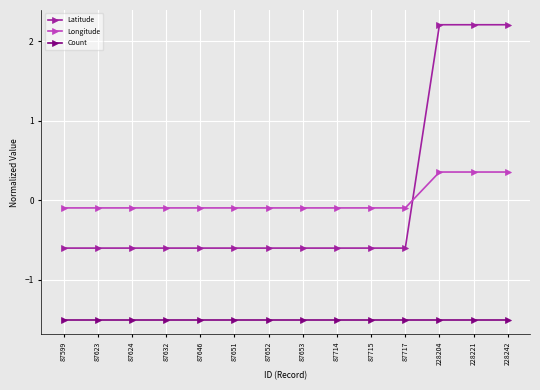

Rank the series by their maximum value, from lowest to highest.

Count, Longitude, Latitude